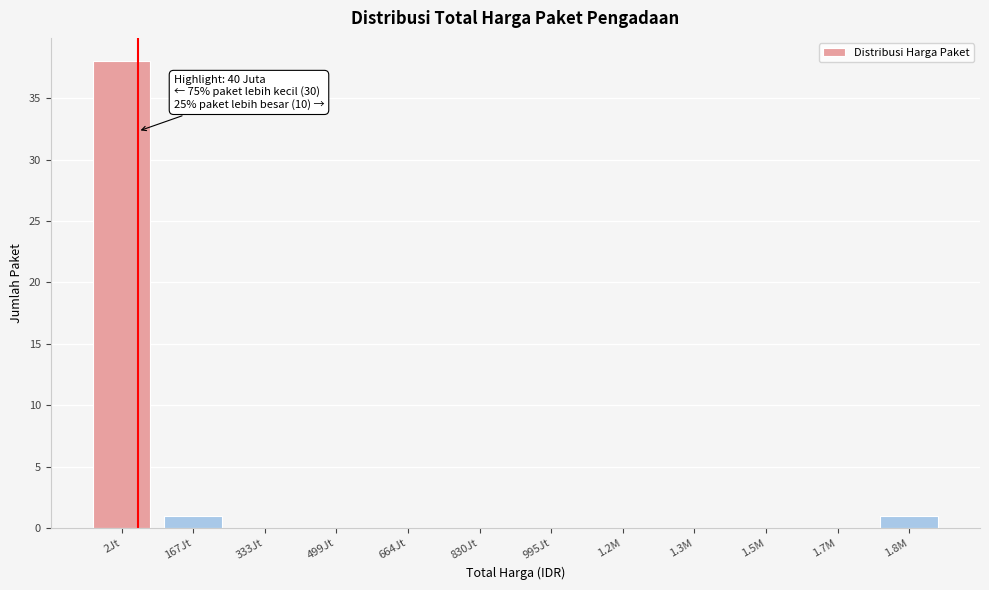

Reading left to right, transcribe all the data shown in this chart.

2Jt=38	167Jt=1	333Jt=0	499Jt=0	664Jt=0	830Jt=0	995Jt=0	1.2M=0	1.3M=0	1.5M=0	1.7M=0	1.8M=1